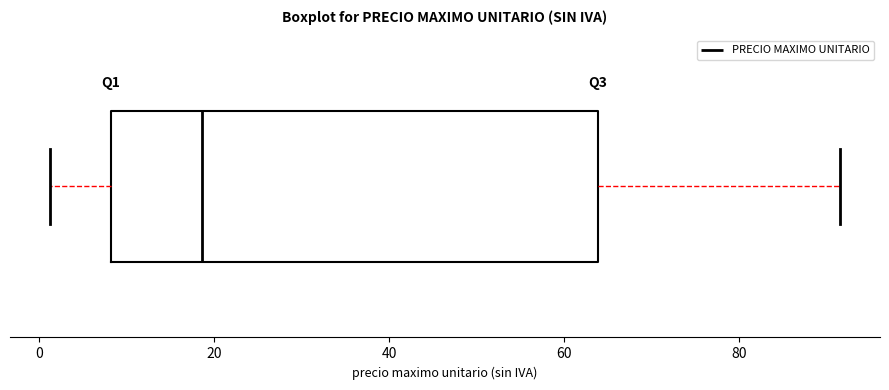

Where is the right edge of the box on the x-axis? The values are not printed on the chart, so give them approximately, as read against the axis.

64